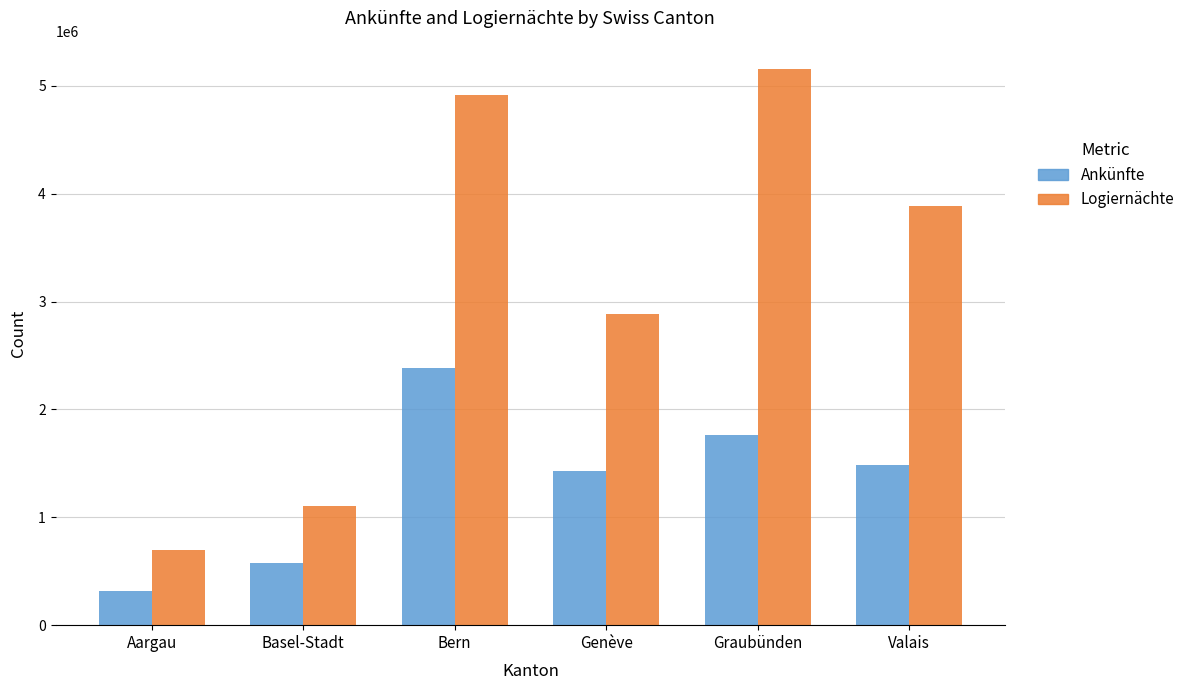

Count the number of categories in the chart.

6